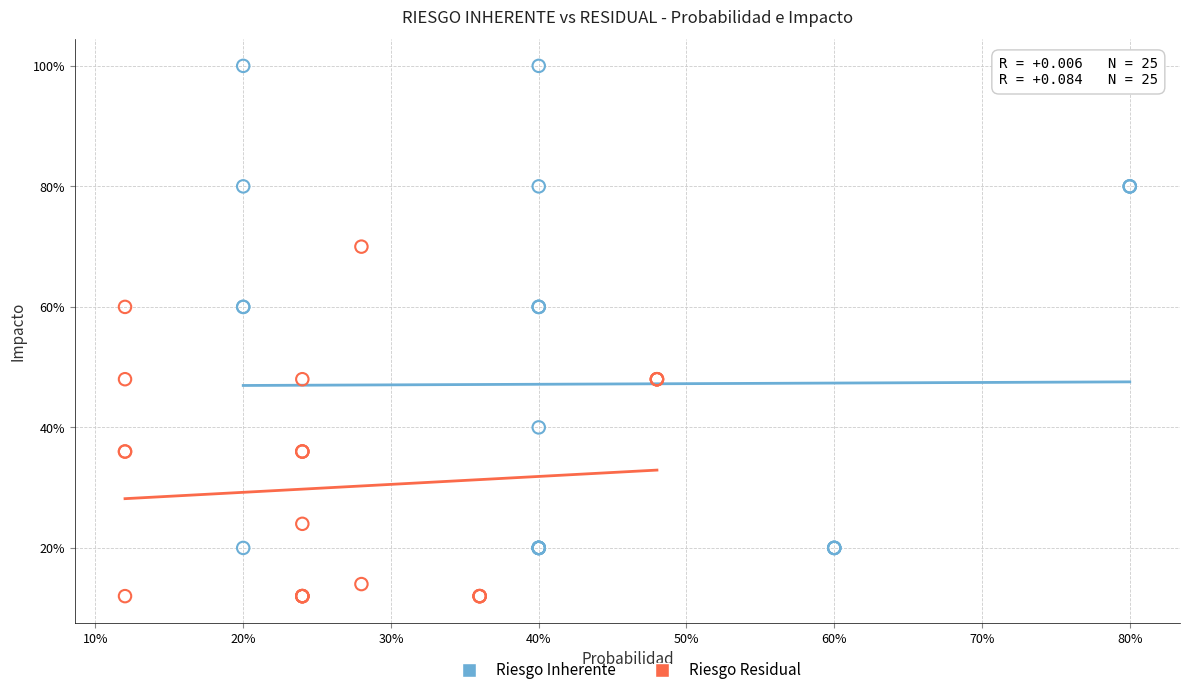

Which series has the largest Y range (max minus min)?

Riesgo Inherente